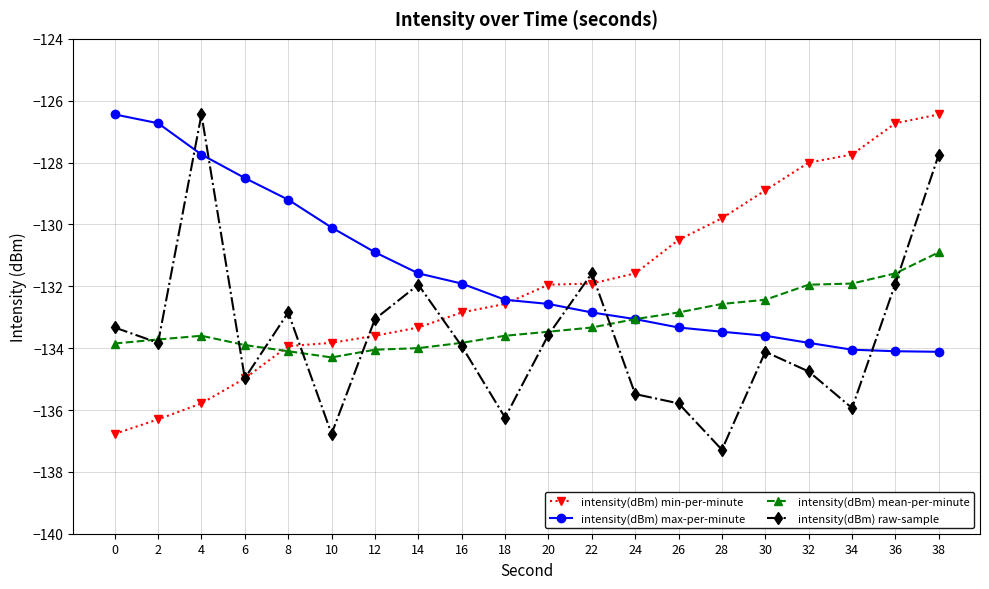

Rank the series by their average value, from highest to lowest.

intensity(dBm) max-per-minute, intensity(dBm) min-per-minute, intensity(dBm) mean-per-minute, intensity(dBm) raw-sample